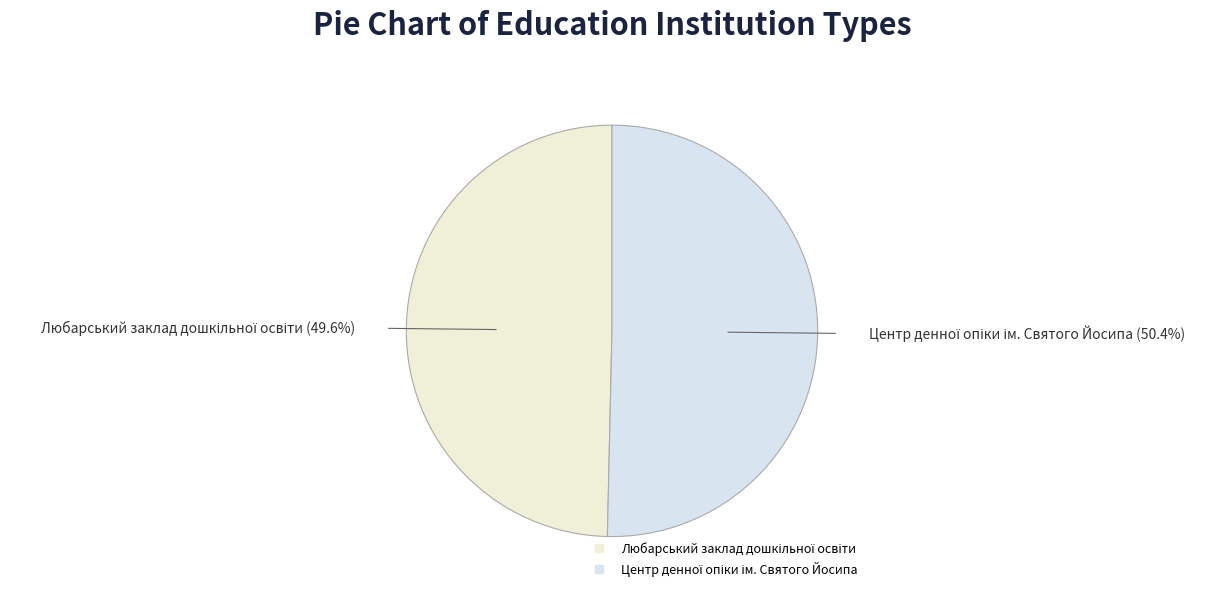

Is there any slice that represents more than half of the pie?

Yes